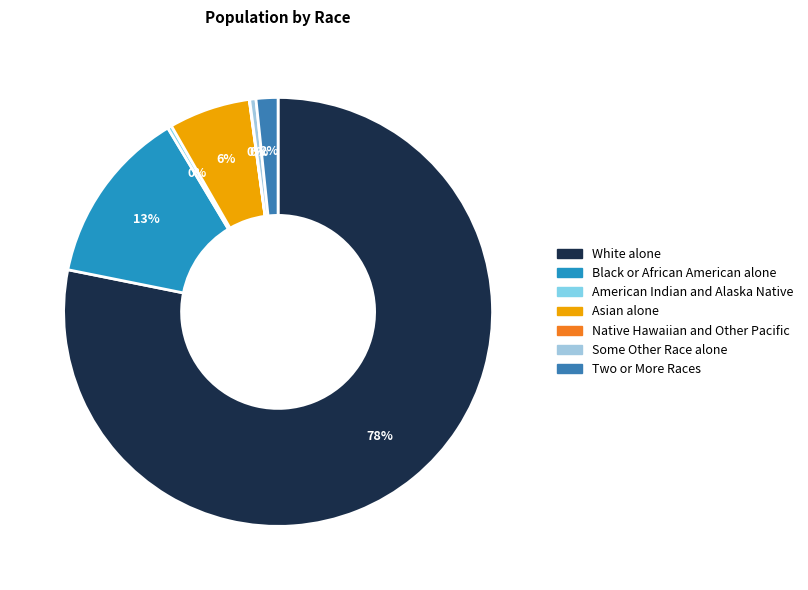

To the nearest percent, what is the difference between the largest and smallest slice percentages?

78%